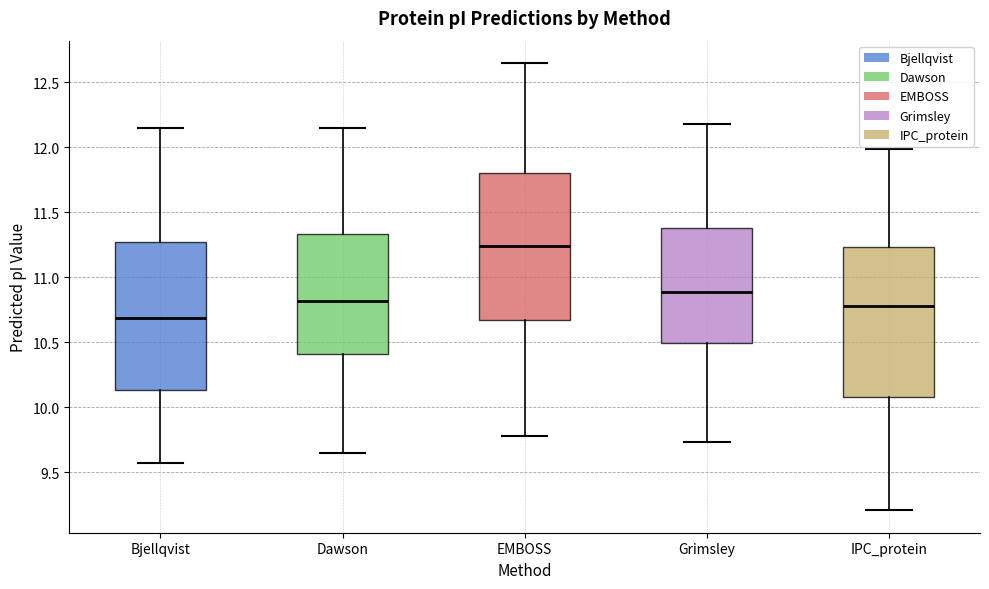

Reading left to right, read every box against the y-axis: the position of its median line, the range the box covers, and the ends of its whiskers. The values are not printed on the chart, so give them approximately, as read against the axis.

Bjellqvist: median 10.70, box 10.15 to 11.25, whiskers 9.60 to 12.15
Dawson: median 10.80, box 10.40 to 11.35, whiskers 9.65 to 12.15
EMBOSS: median 11.25, box 10.65 to 11.80, whiskers 9.80 to 12.65
Grimsley: median 10.90, box 10.50 to 11.40, whiskers 9.75 to 12.20
IPC_protein: median 10.80, box 10.10 to 11.25, whiskers 9.20 to 12.00